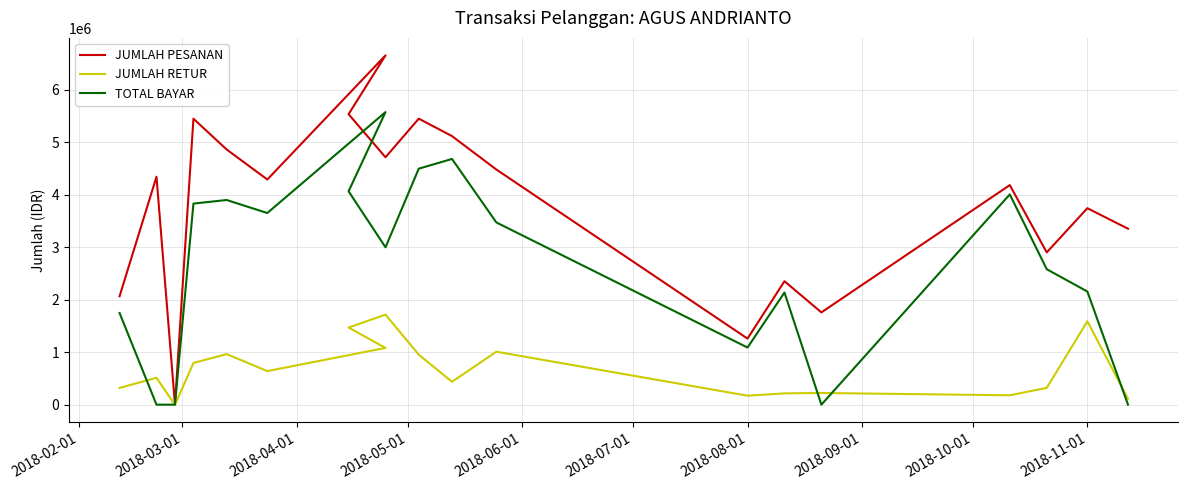

Which series ends up on top after the final intersection of TOTAL BAYAR and JUMLAH RETUR?

JUMLAH RETUR